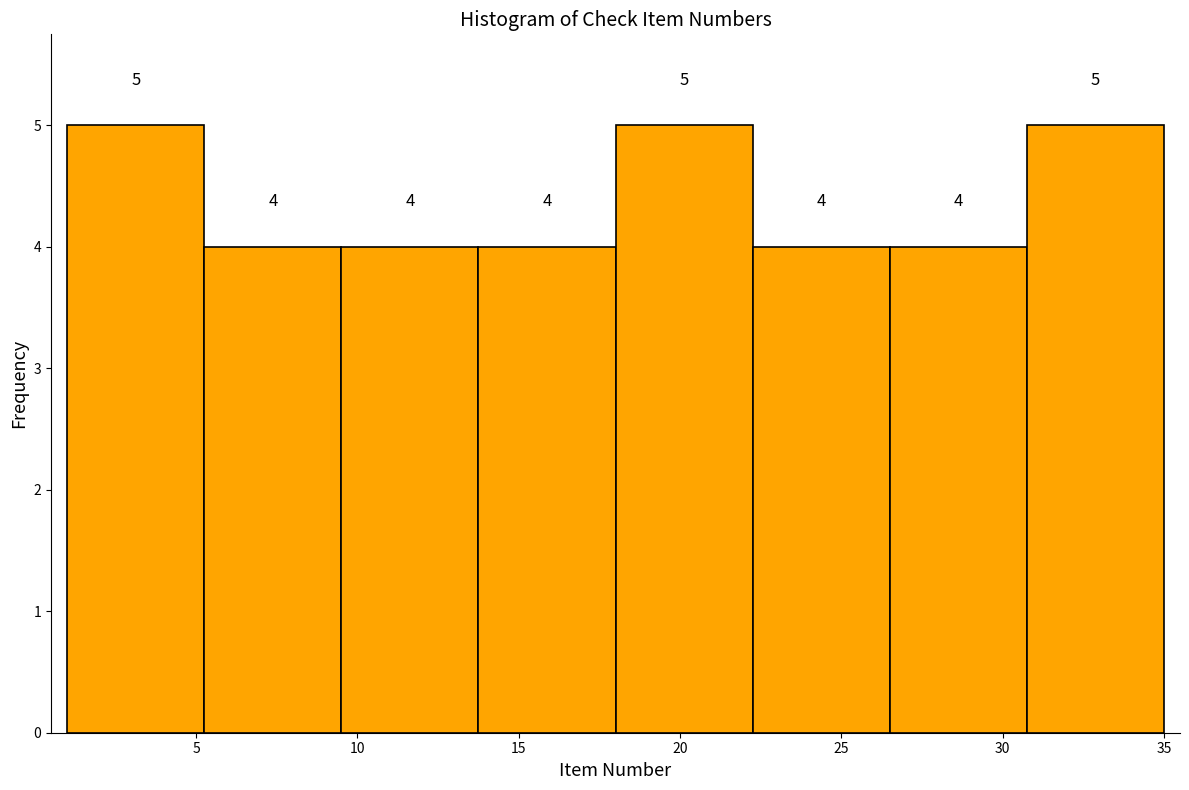

What is the height of the bar covering 9.50 to 13.75 on the x-axis? The bar edges are not printed on the chart, so give them approximately, as read against the axis.

4